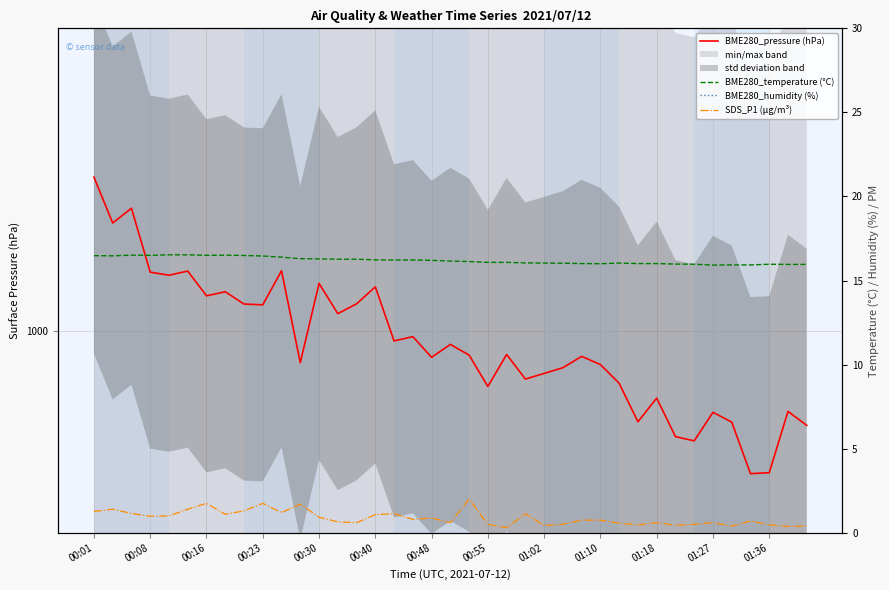

At 16, list the series in order from largest to smallest.

BME280_pressure (hPa), BME280_humidity (%), BME280_temperature (°C), SDS_P1 (µg/m³)